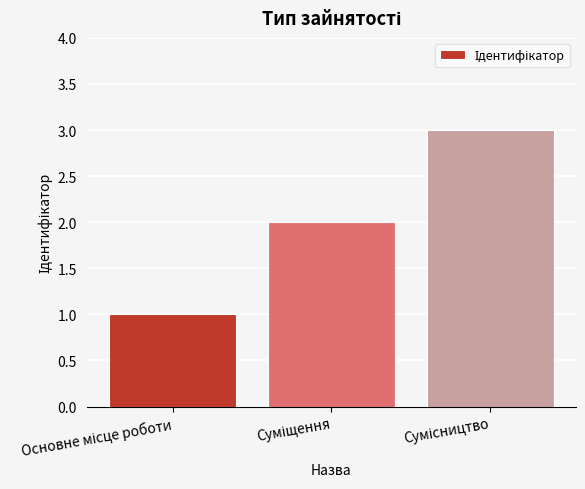

What is the sum of all values?

6